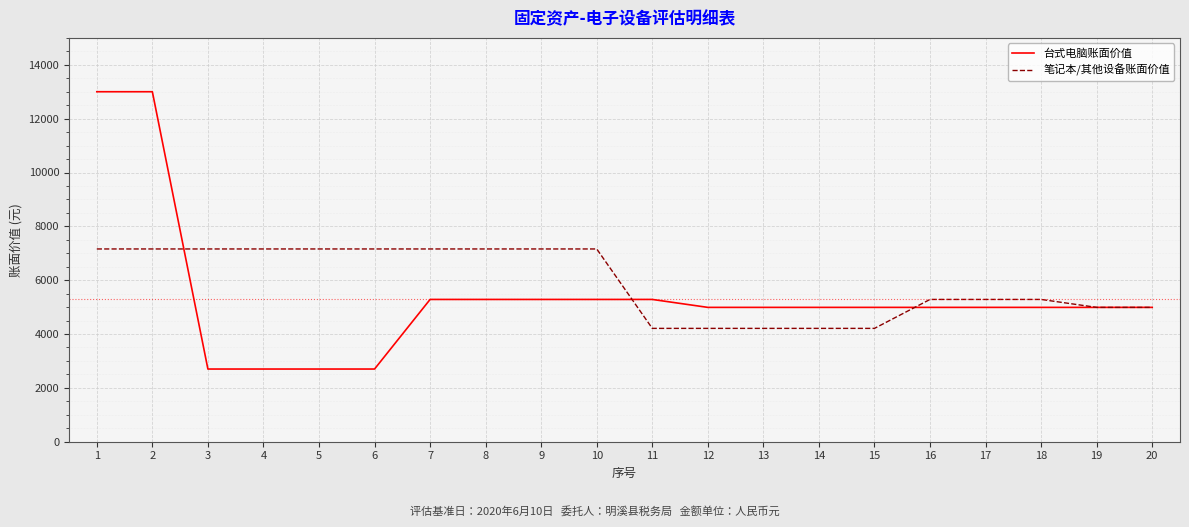

How many distinct data groups are displayed?

2